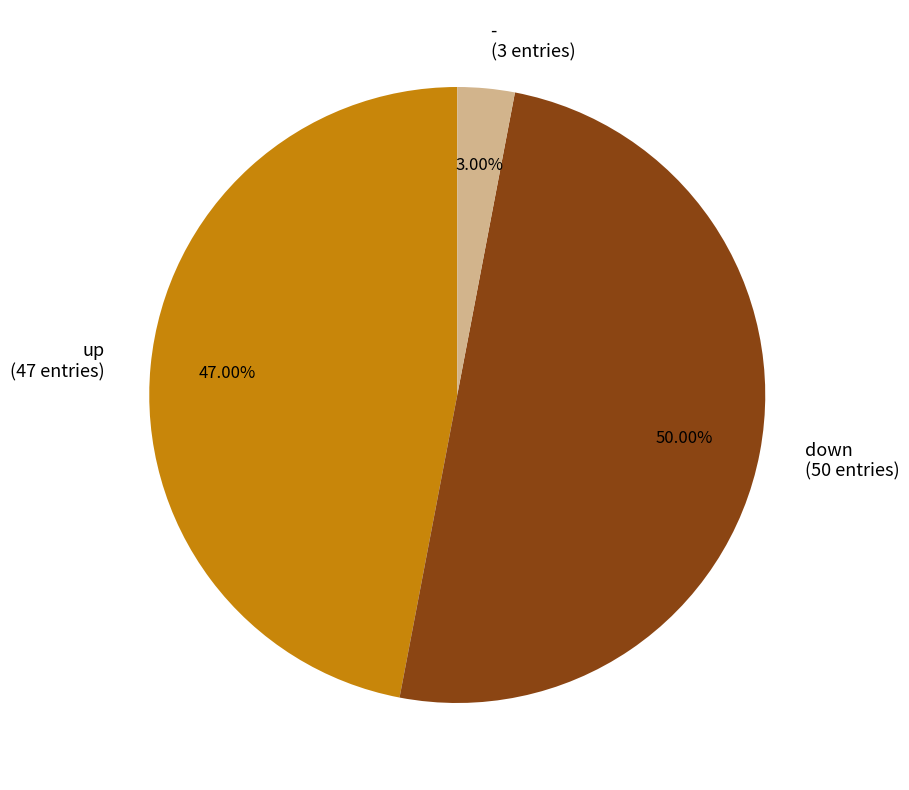

Count the number of slices in the pie.

3